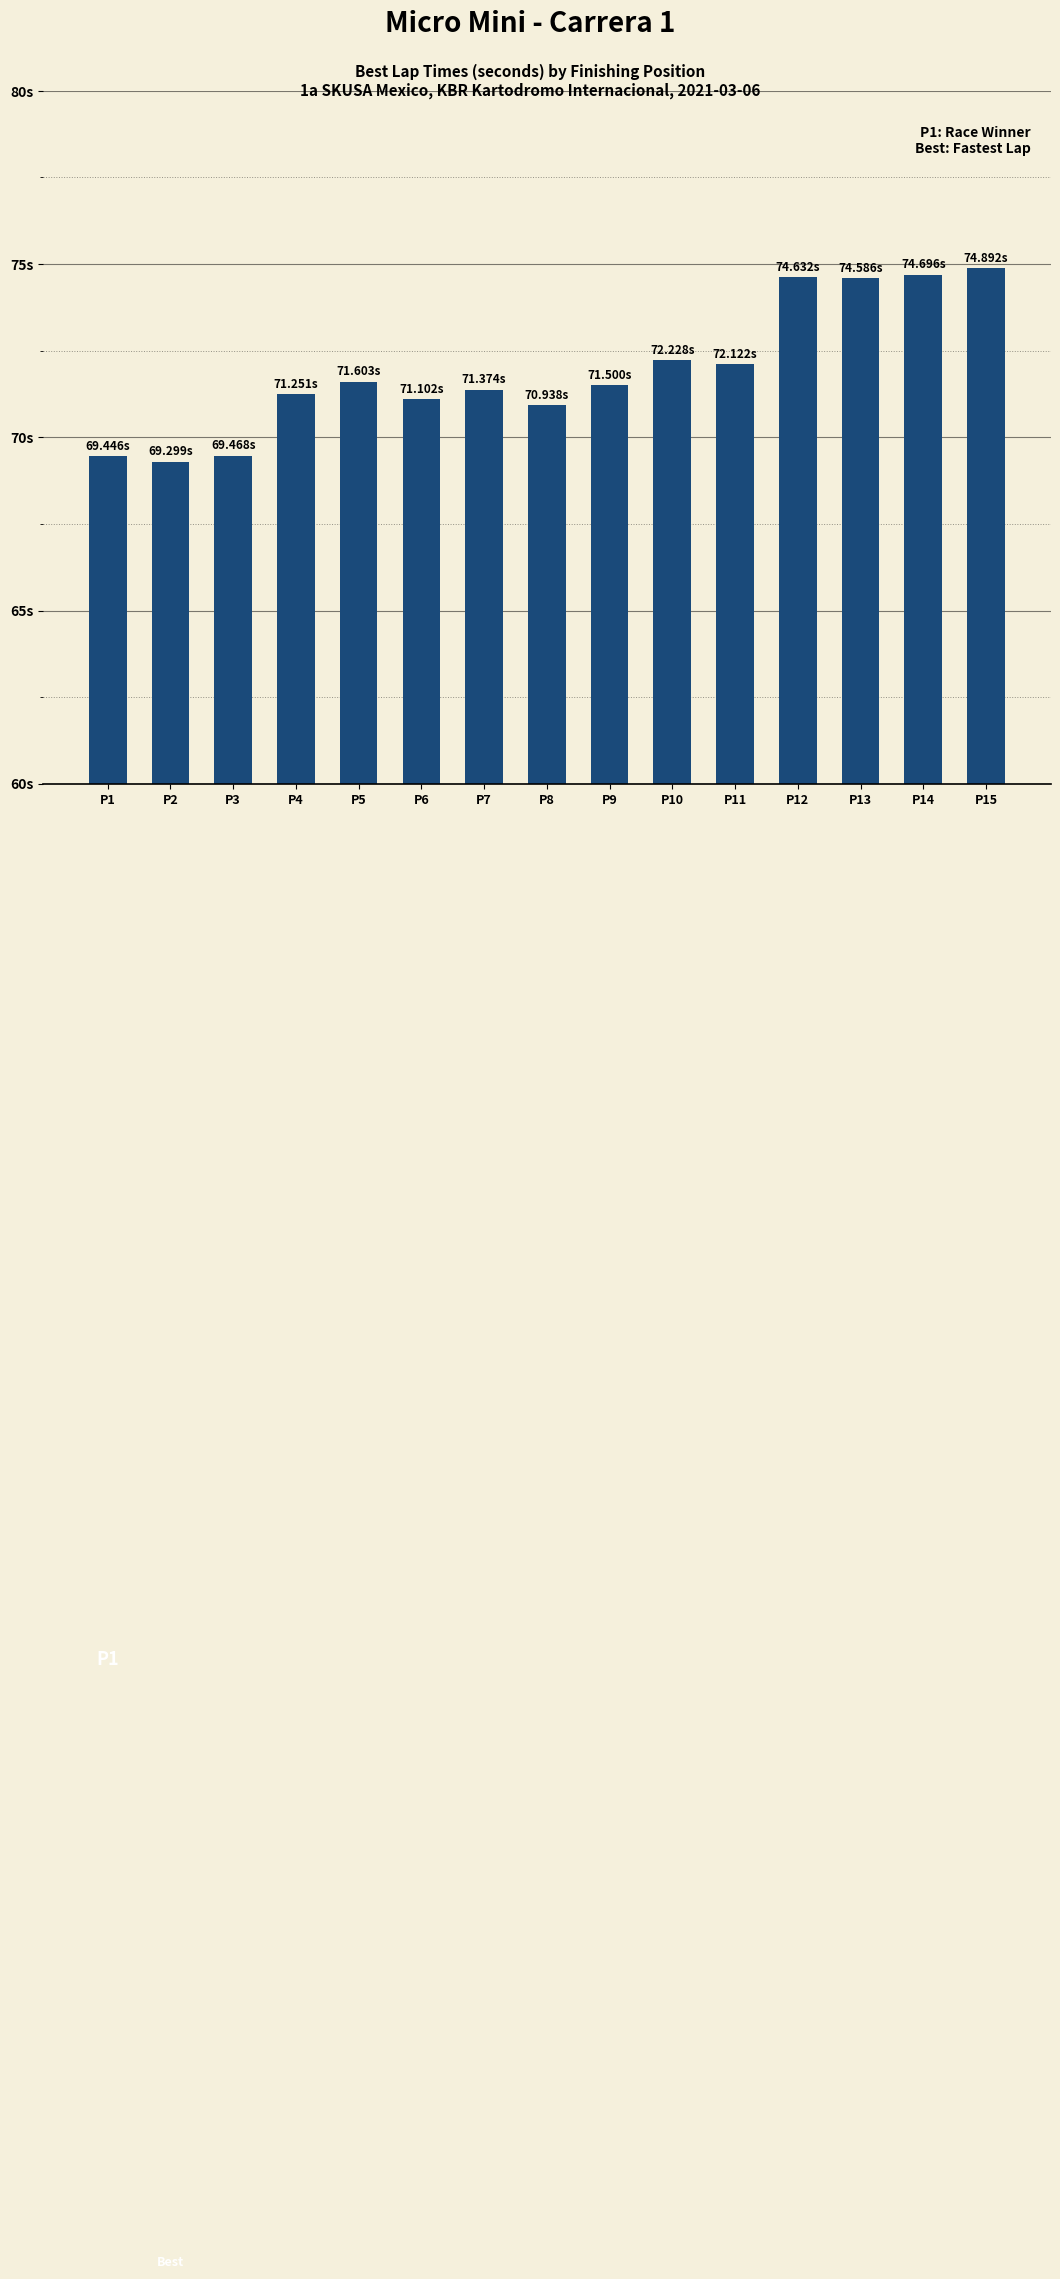

Rank the categories by value from lowest to highest.

P2, P1, P3, P8, P6, P4, P7, P9, P5, P11, P10, P13, P12, P14, P15